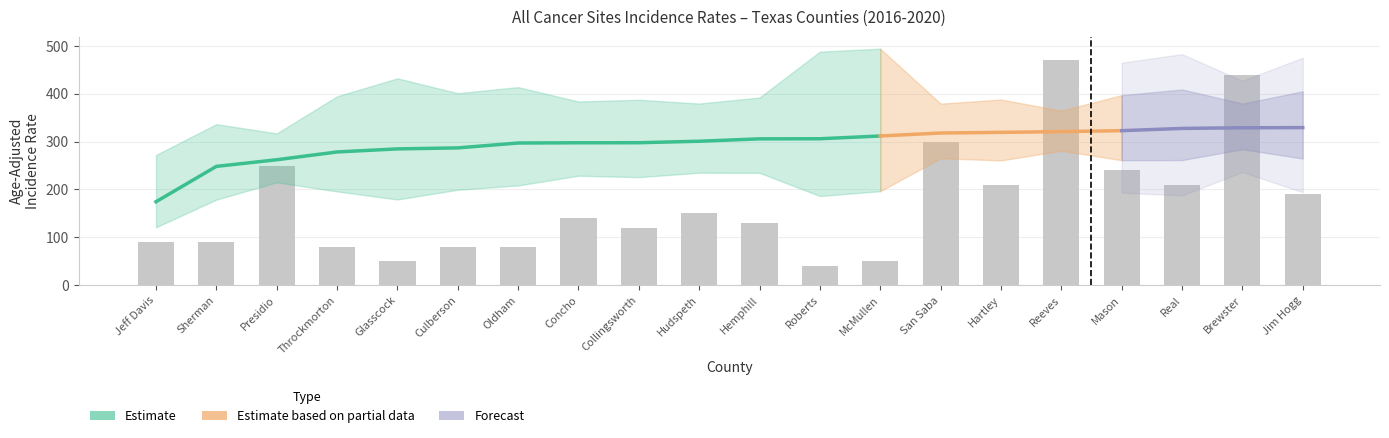

True or false: ci_rank has a value of 88.8 at trend.

False